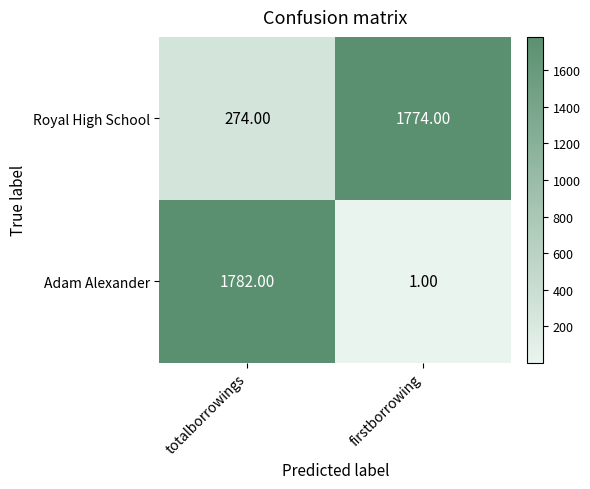

What is the total value across all series at firstborrowing?

1775